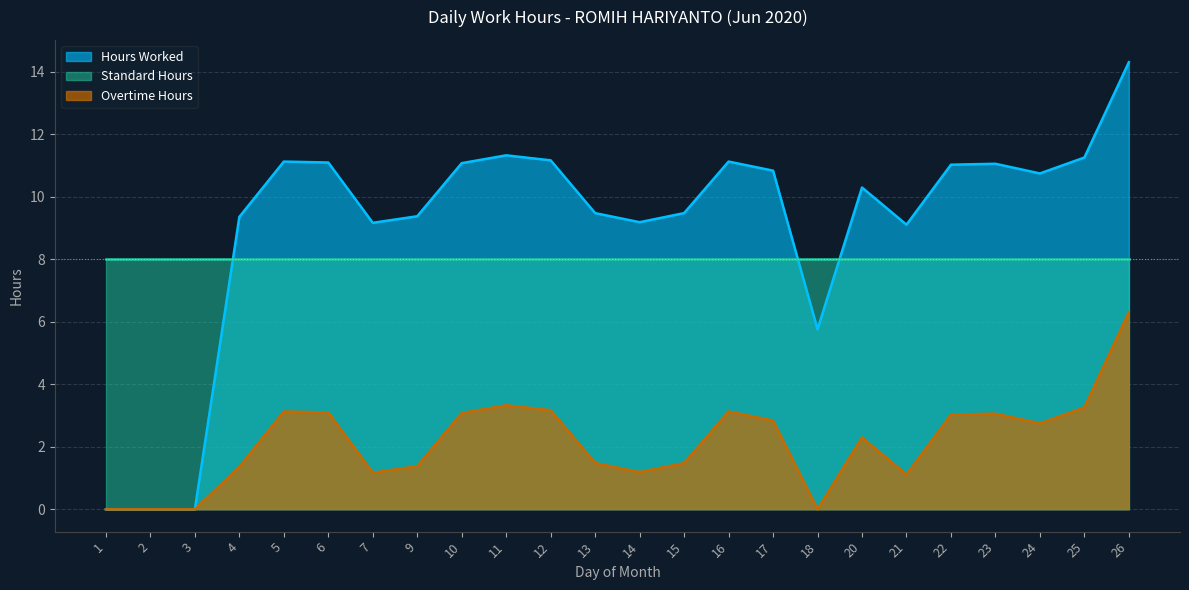

What is the average value of the Hours Worked series?

9.1